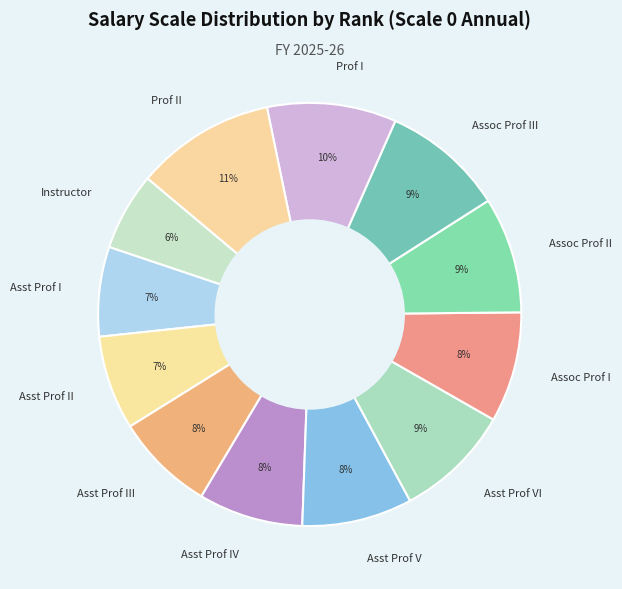

Between Instructor and Assoc Prof III, which is larger?

Assoc Prof III